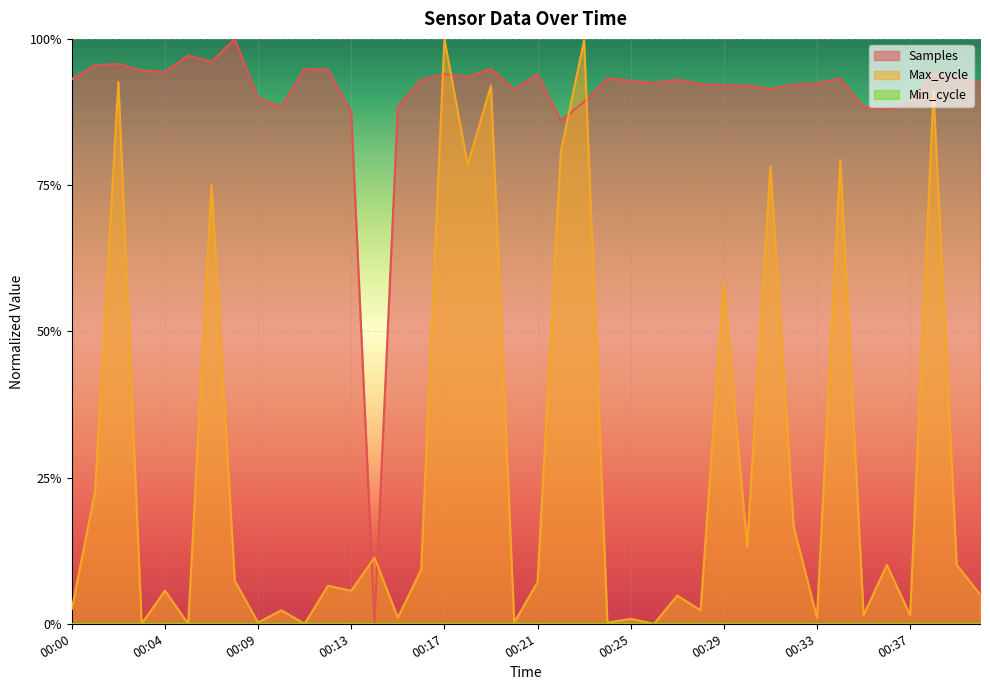

True or false: Samples has more than 0 interior local peaks.

True